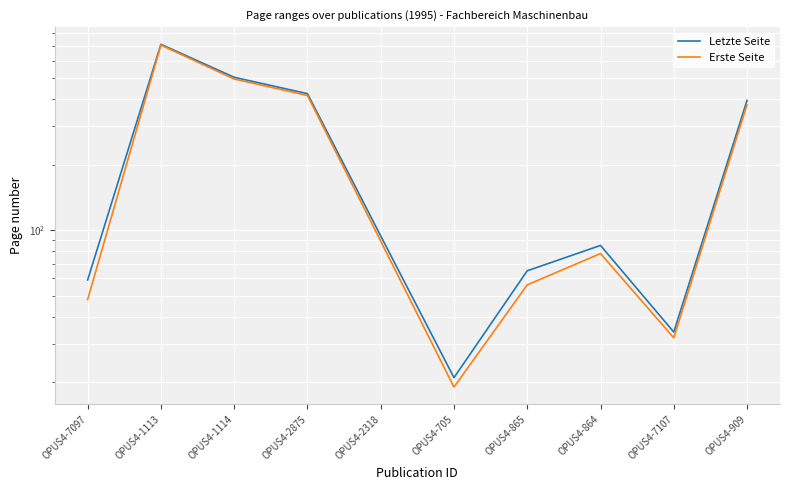

Which series has the largest total across all categories?

Letzte Seite